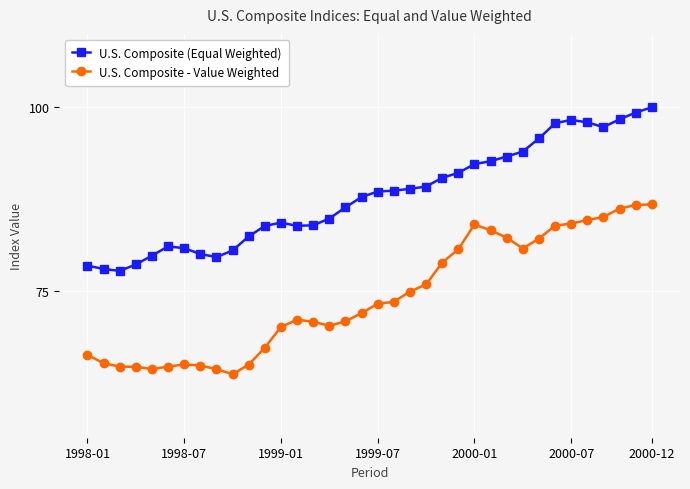

What is the greatest value displayed?

100.0